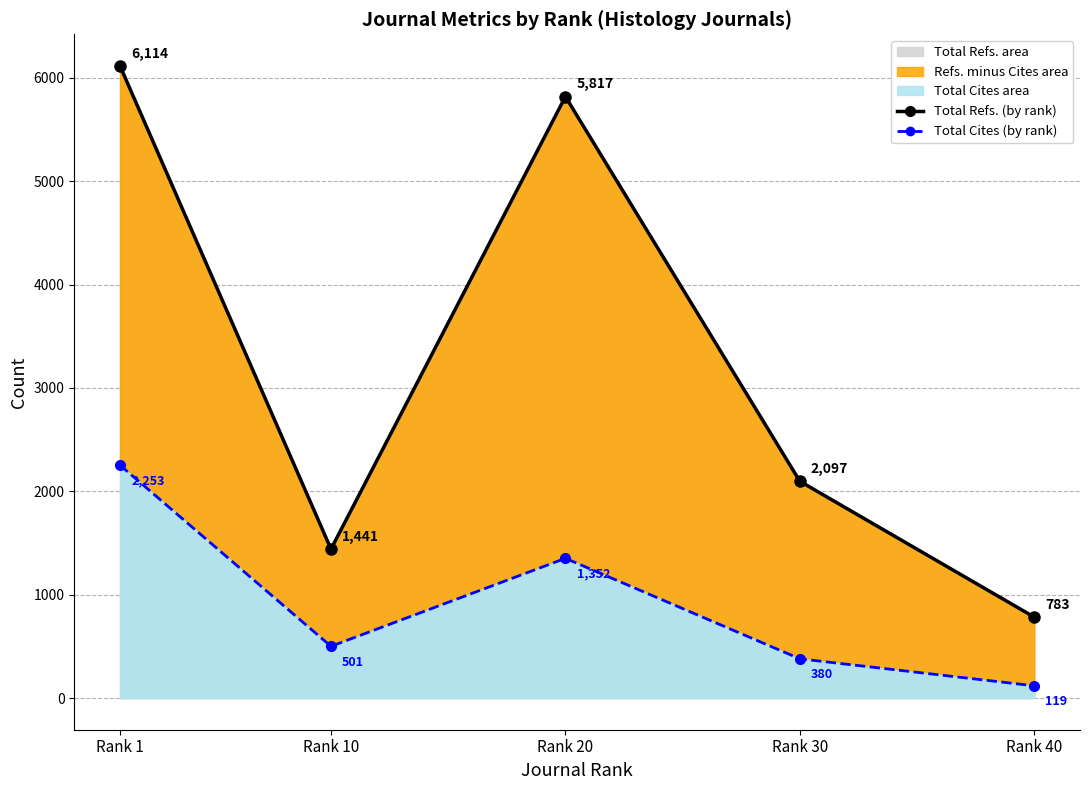

Which category has the lowest value in the Total Cites (TTW line) series?

Rank 40